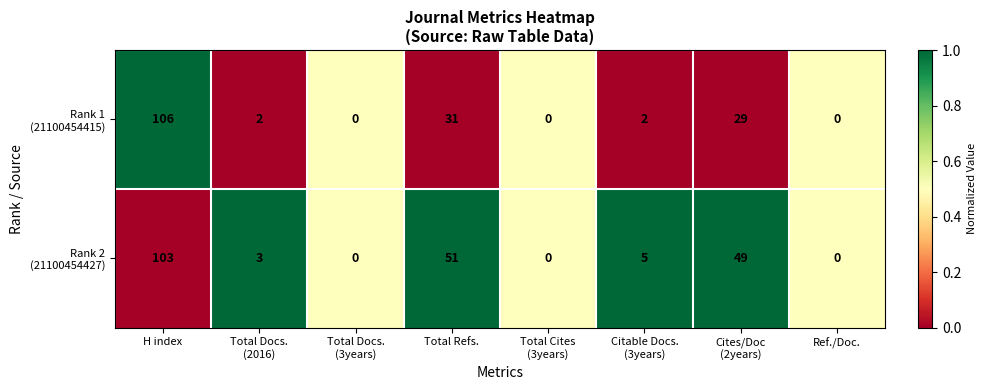

Which category has the highest value across all series?

H index